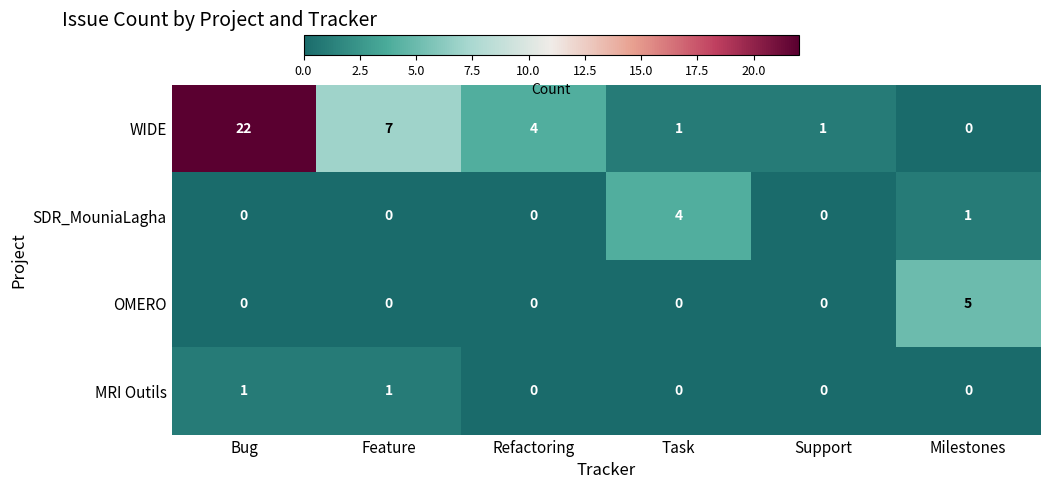

Where does the WIDE series first go above 4?

Bug